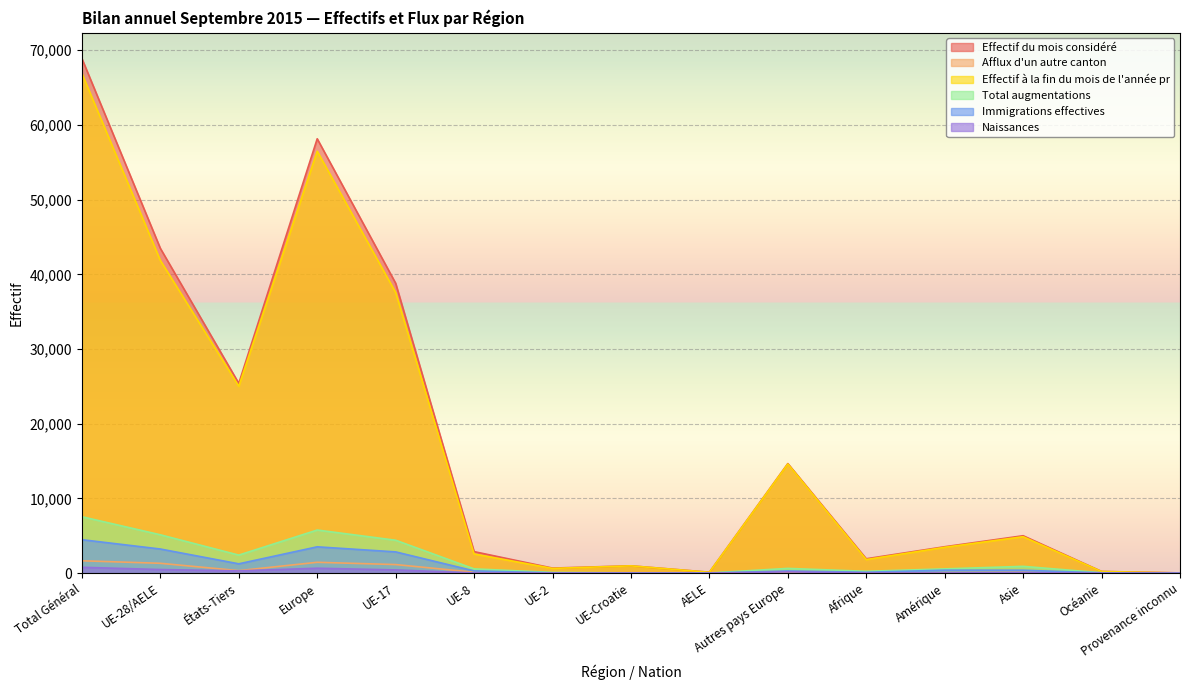

Reading left to right, transcribe all the data shown in this chart.

Effectif du mois considéré: 68878	43474	25404	58142	38801	2881	679	983	130	14668	1926	3537	5009	232	32
Afflux d'un autre canton: 1656	1320	336	1453	1150	127	27	11	5	133	28	64	105	3	3
Effectif à la fin du mois de l'année pr: 66879	41857	25022	56472	37561	2565	635	978	118	14615	1821	3463	4878	218	27
Total augmentations: 7551	5135	2416	5771	4406	573	96	39	21	636	247	570	910	50	3
Immigrations effectives: 4480	3231	1249	3525	2846	304	42	22	17	294	122	399	391	43	0
Naissances: 784	483	301	659	432	30	10	8	3	176	29	25	69	2	0